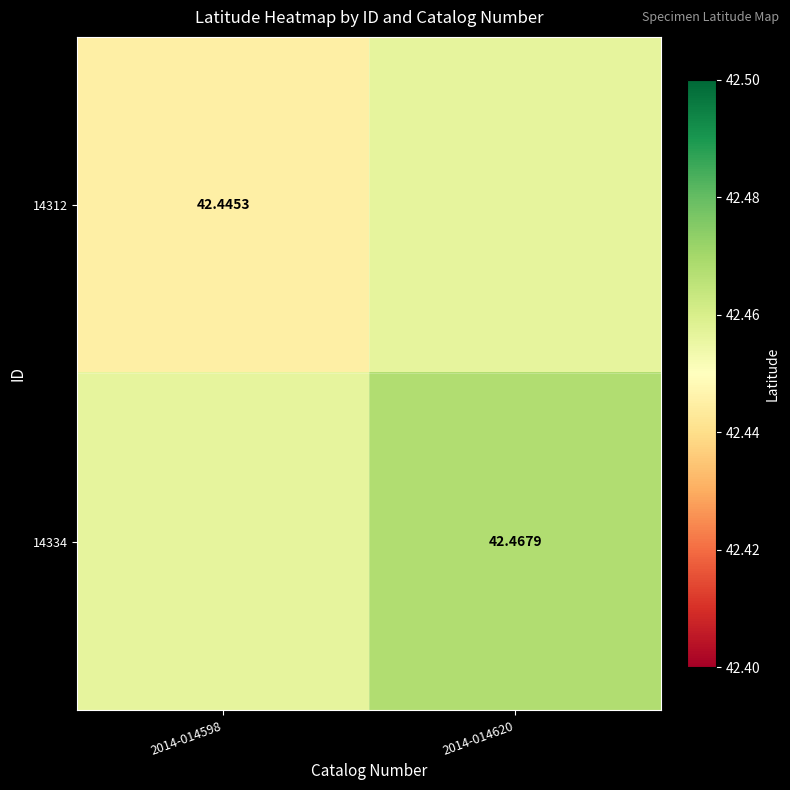

Rank the series by their average value, from highest to lowest.

14334, 14312